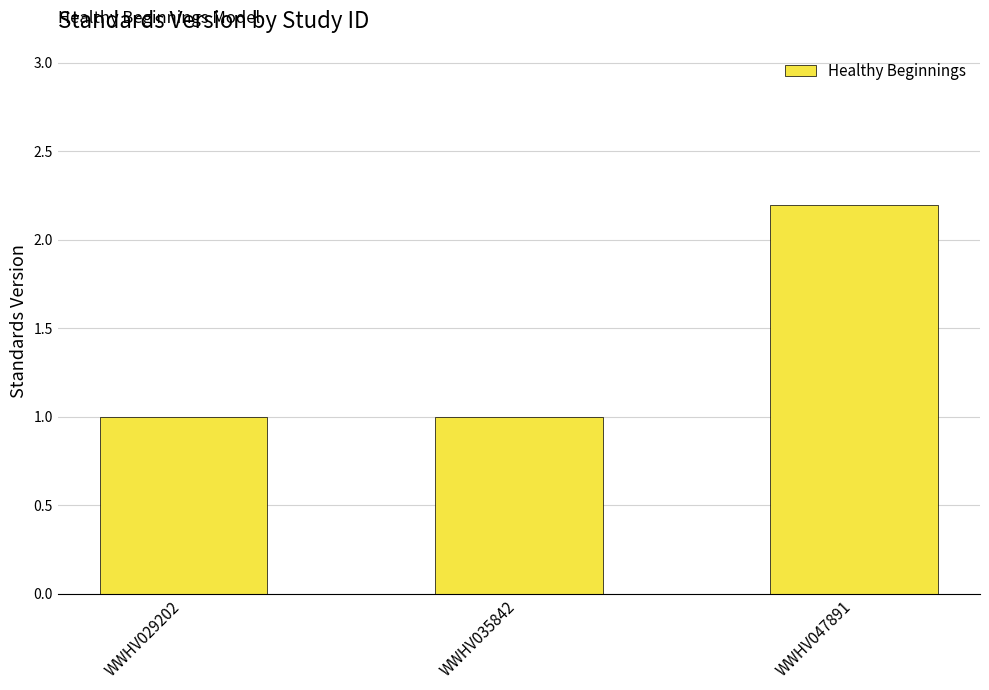

What is the sum of the values at WWHV035842 and WWHV047891?

3.2